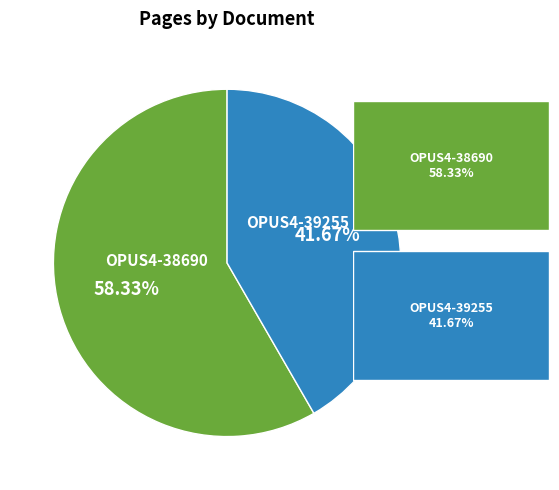

To the nearest percent, what is the combined percentage of OPUS4-39255 and OPUS4-38690?

100%